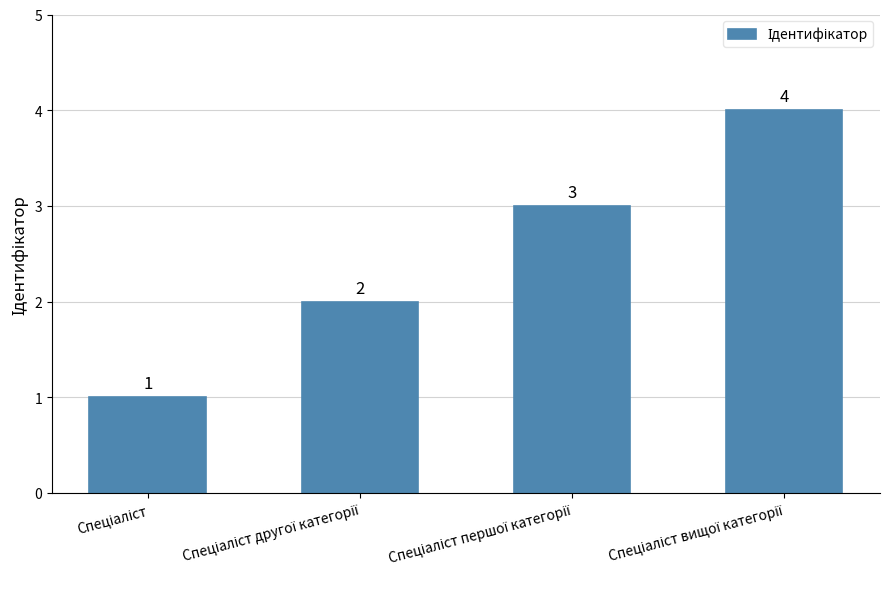

Count the values in the range 2 to 4.

3